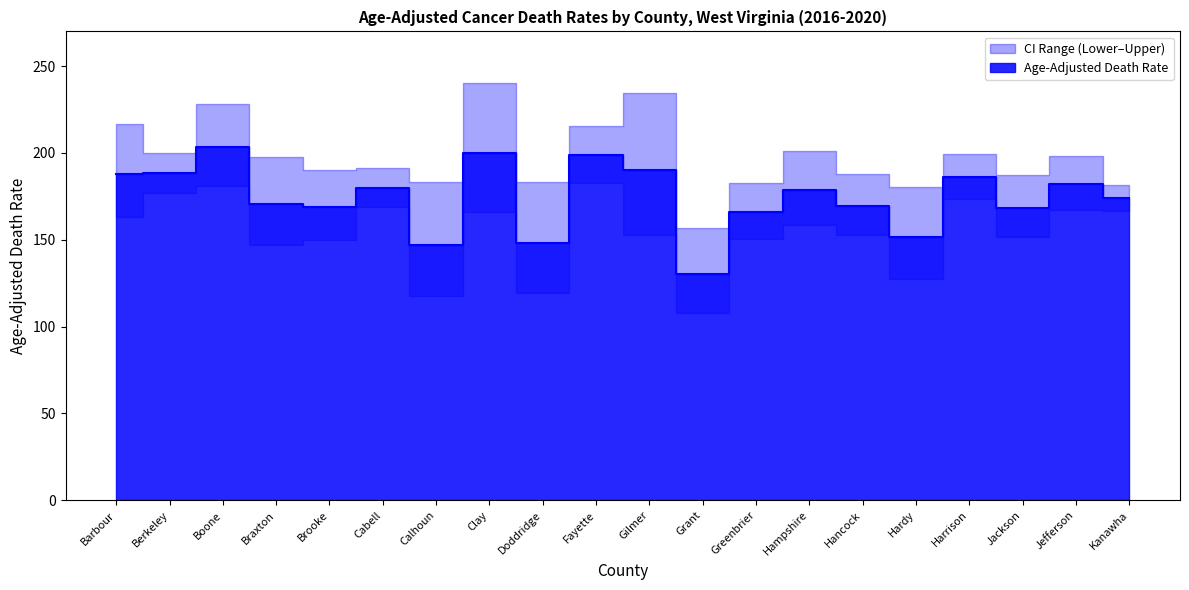

Is it true that Age-Adjusted Death Rate equals 232.7 at Hardy?

False